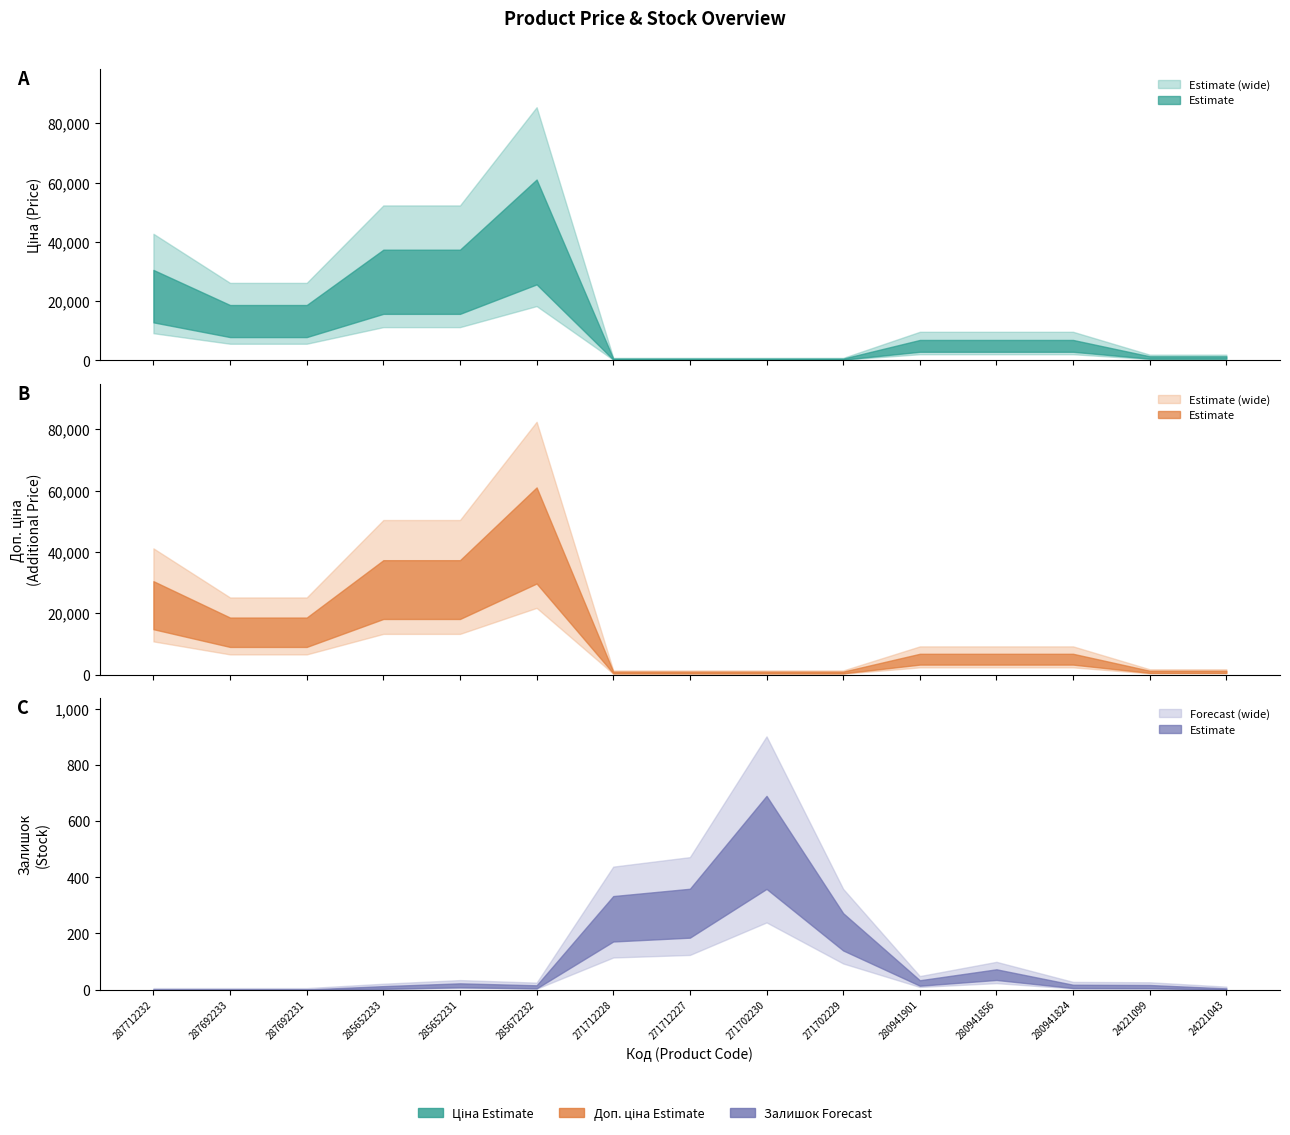

True or false: Ціна and Доп. ціна intersect in this chart.

False